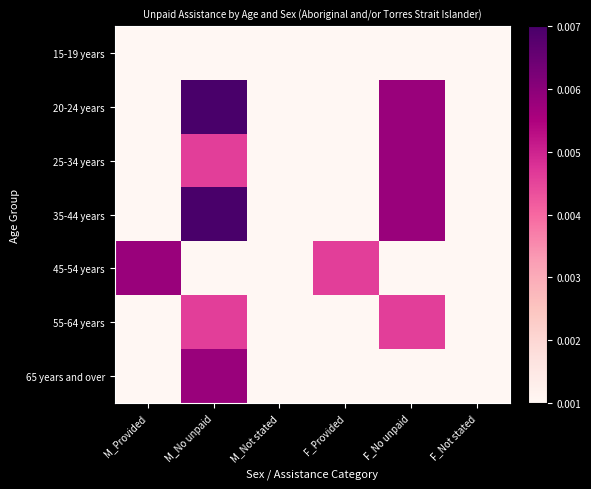

How many data points does each series have?

6